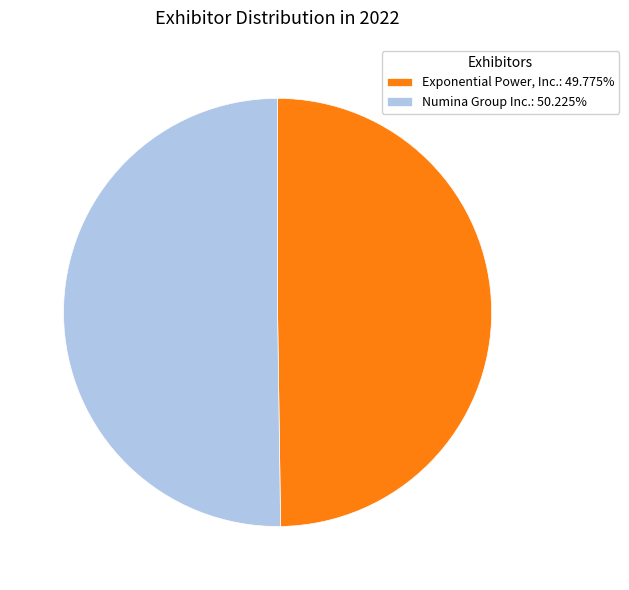

Approximately how many times larger is the value at Exponential Power, Inc.: 49.775% compared to Numina Group Inc.: 50.225%?

1.0